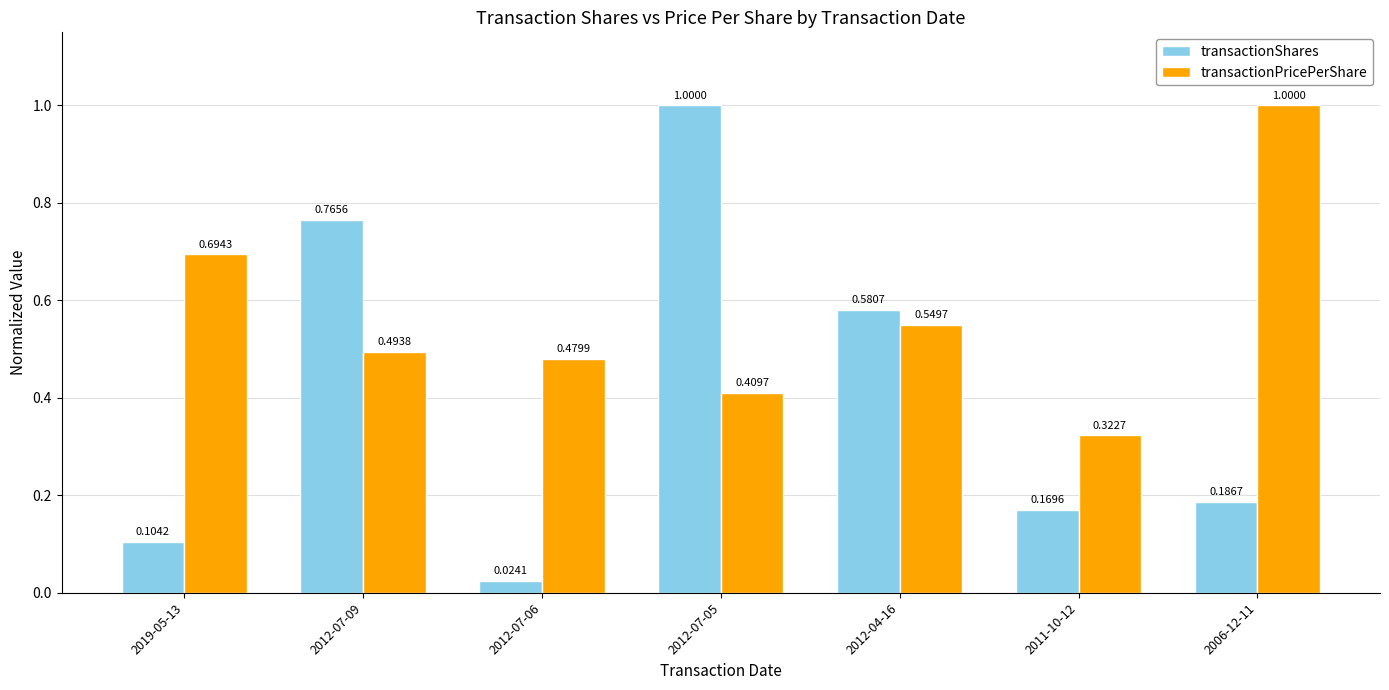

Which series has the largest total across all categories?

transactionPricePerShare